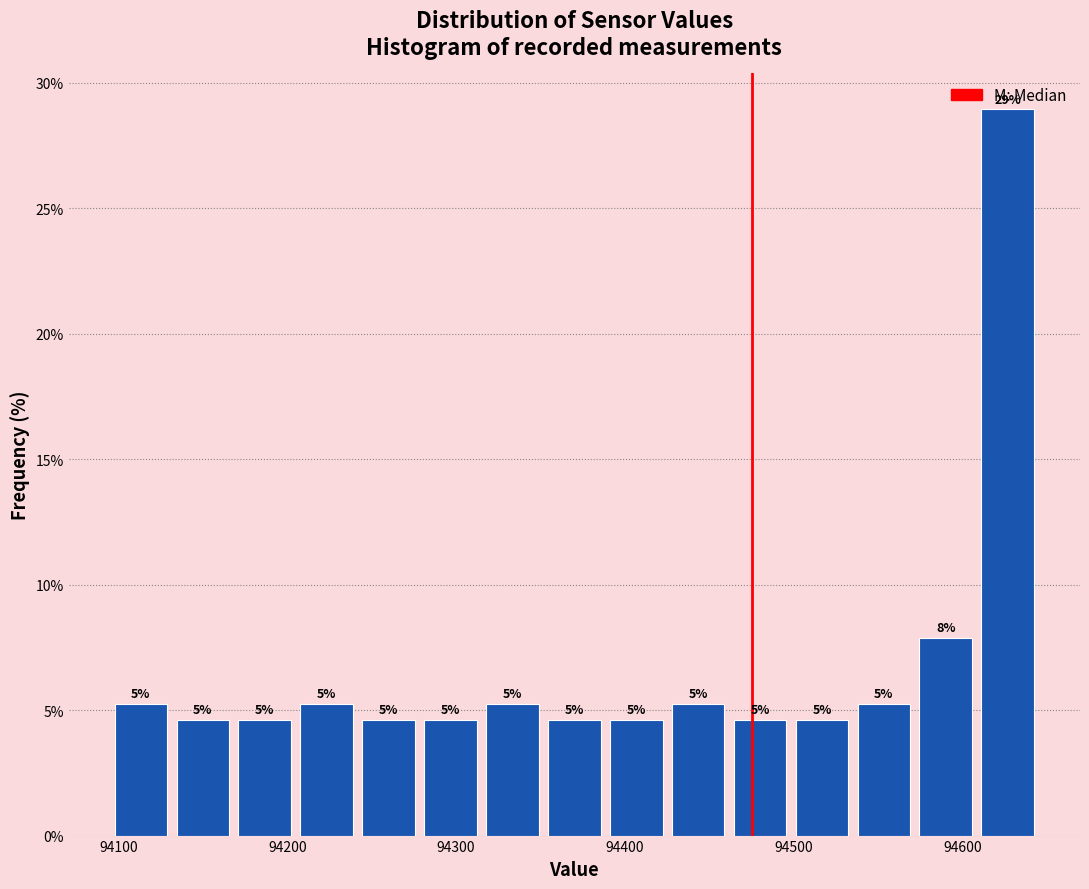

Read against the x-axis, roughly where is the centre of the tallest bar?

94630